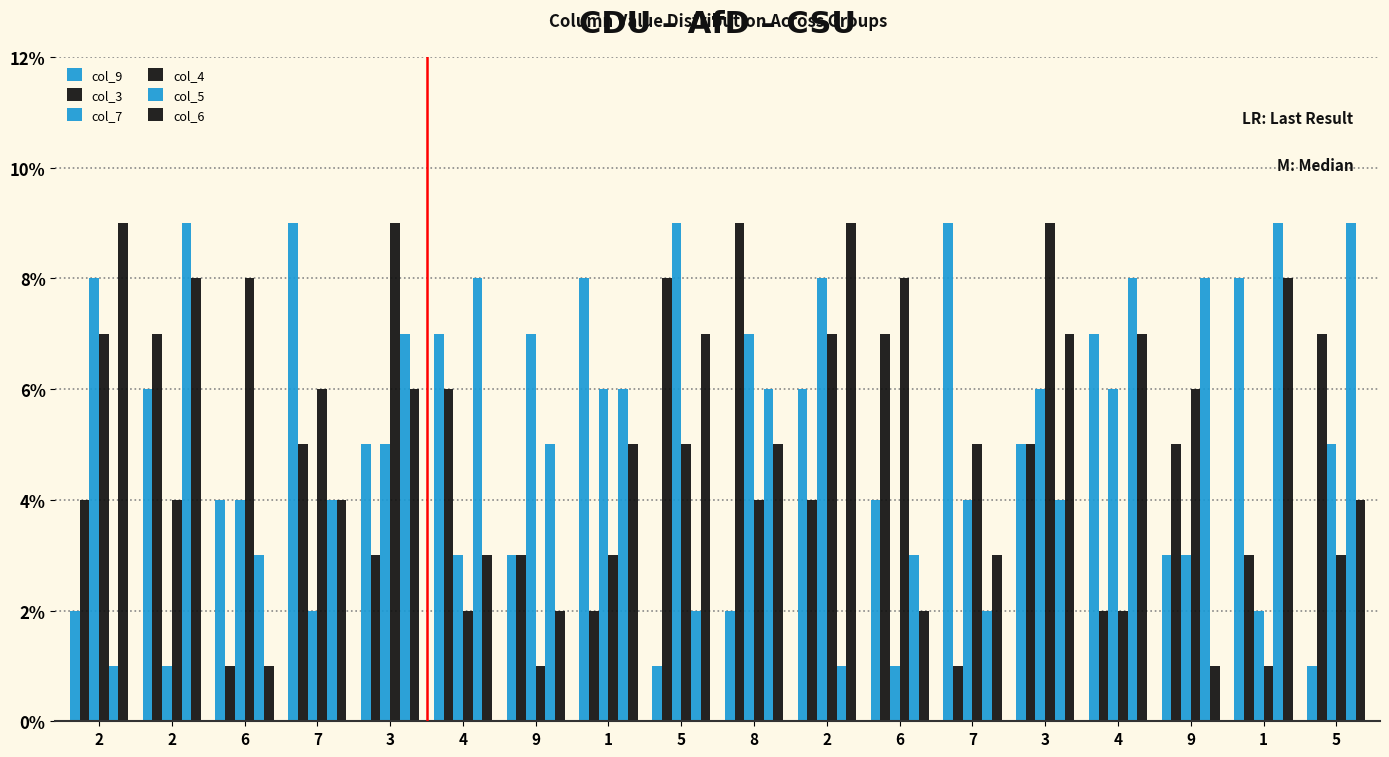

List the series in order of their peak value, lowest first.

col_9, col_3, col_7, col_4, col_5, col_6